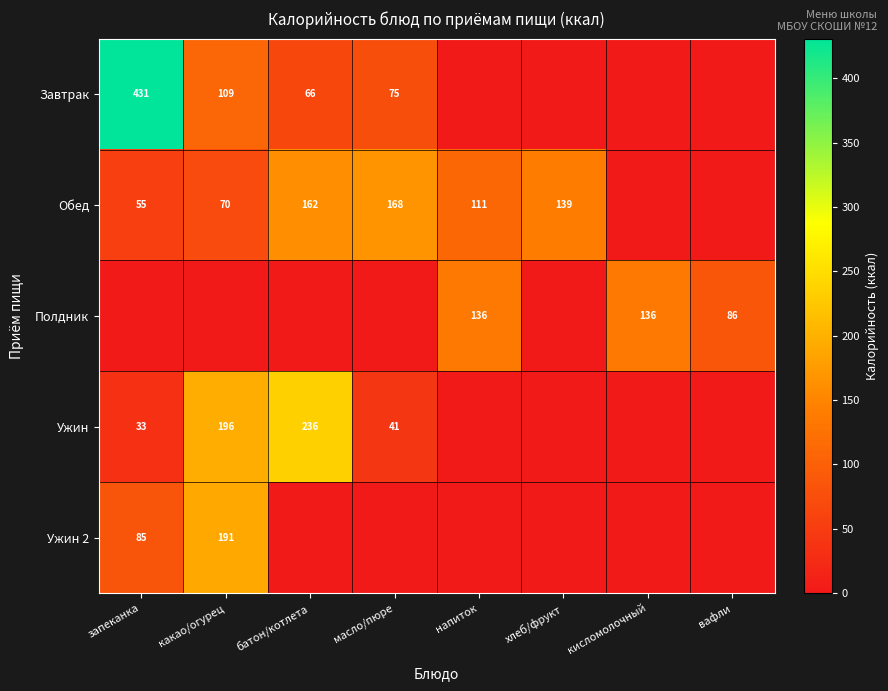

Which label corresponds to the largest value in the chart?

запеканка